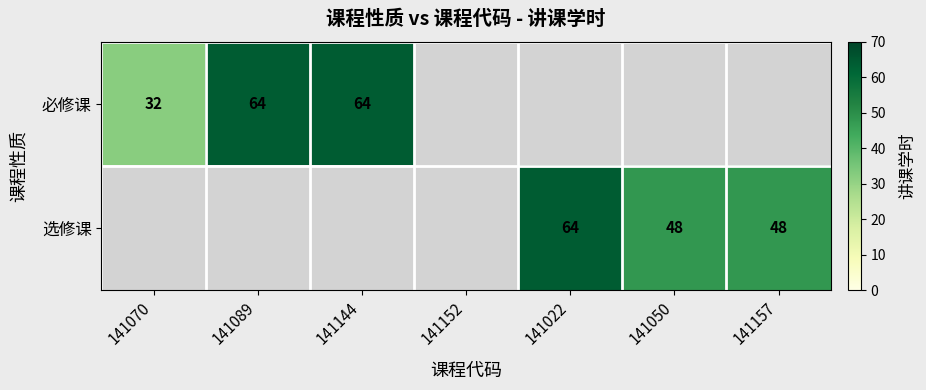

What is the sum of the 必修课 values at 141070 and 141089?

96